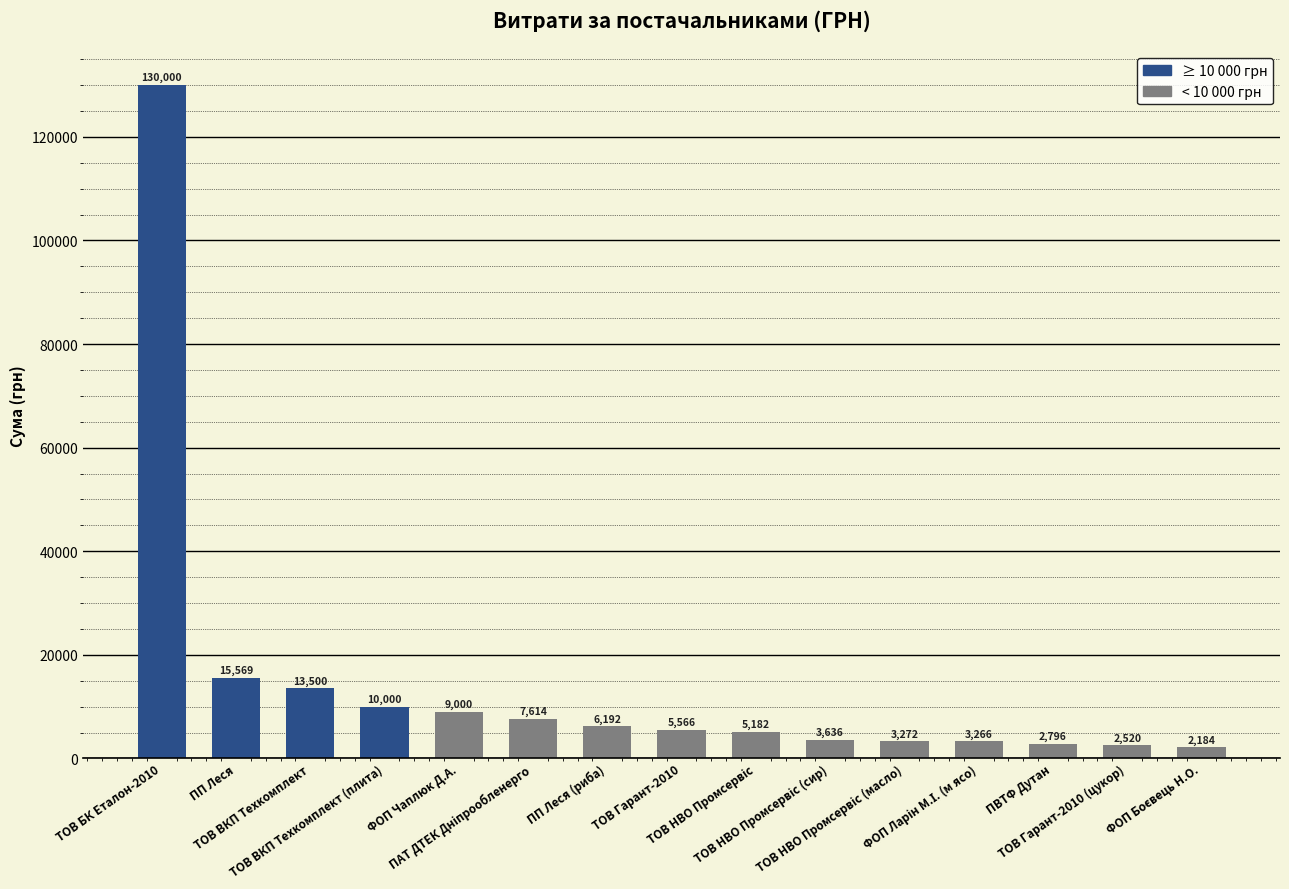

What is the smallest value displayed?

2184.0